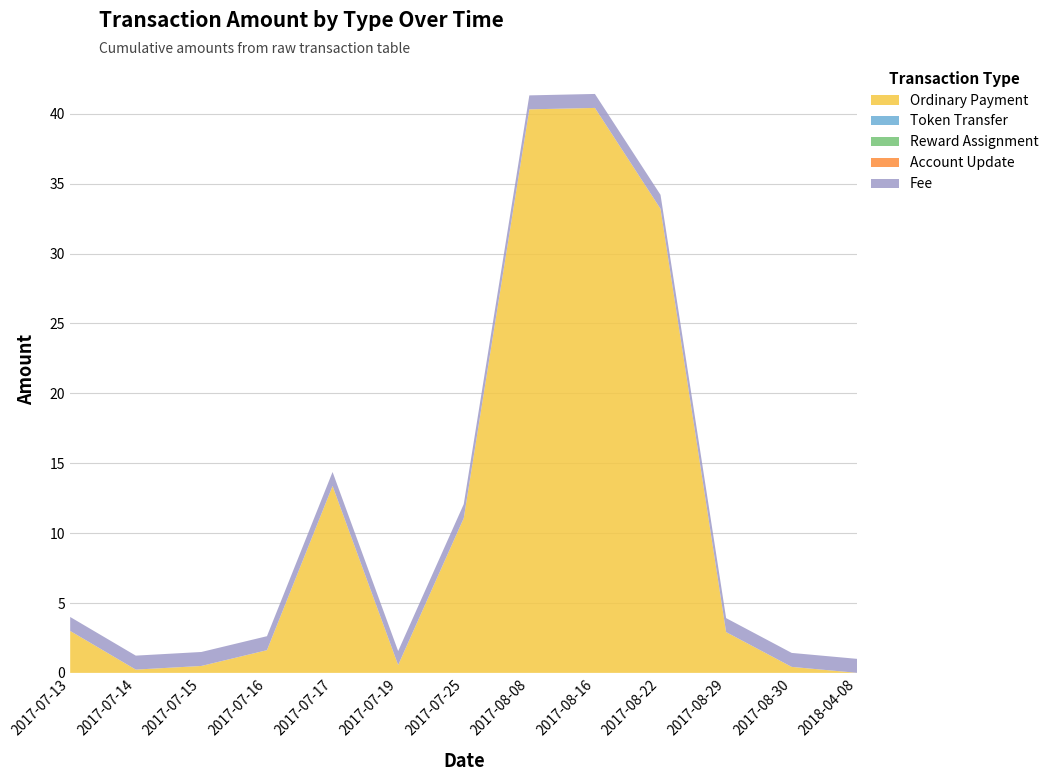

Reading left to right, list all the values displayed in this chart.

Ordinary Payment: 2017-07-13=3.0	2017-07-14=0.2	2017-07-15=0.5	2017-07-16=1.6	2017-07-17=13.4	2017-07-19=0.6	2017-07-25=11.1	2017-08-08=40.3	2017-08-16=40.4	2017-08-22=33.2	2017-08-29=2.9	2017-08-30=0.4	2018-04-08=0.0
Token Transfer: 2017-07-13=0.0	2017-07-14=0.0	2017-07-15=0.0	2017-07-16=0.0	2017-07-17=0.0	2017-07-19=0.0	2017-07-25=0.0	2017-08-08=0.0	2017-08-16=0.0	2017-08-22=0.0	2017-08-29=0.0	2017-08-30=0.0	2018-04-08=0.0
Reward Assignment: 2017-07-13=0.0	2017-07-14=0.0	2017-07-15=0.0	2017-07-16=0.0	2017-07-17=0.0	2017-07-19=0.0	2017-07-25=0.0	2017-08-08=0.0	2017-08-16=0.0	2017-08-22=0.0	2017-08-29=0.0	2017-08-30=0.0	2018-04-08=0.0
Account Update: 2017-07-13=0.0	2017-07-14=0.0	2017-07-15=0.0	2017-07-16=0.0	2017-07-17=0.0	2017-07-19=0.0	2017-07-25=0.0	2017-08-08=0.0	2017-08-16=0.0	2017-08-22=0.0	2017-08-29=0.0	2017-08-30=0.0	2018-04-08=0.0
Fee: 2017-07-13=1.0	2017-07-14=1.0	2017-07-15=1.0	2017-07-16=1.0	2017-07-17=1.0	2017-07-19=1.0	2017-07-25=1.0	2017-08-08=1.0	2017-08-16=1.0	2017-08-22=1.0	2017-08-29=1.0	2017-08-30=1.0	2018-04-08=1.0